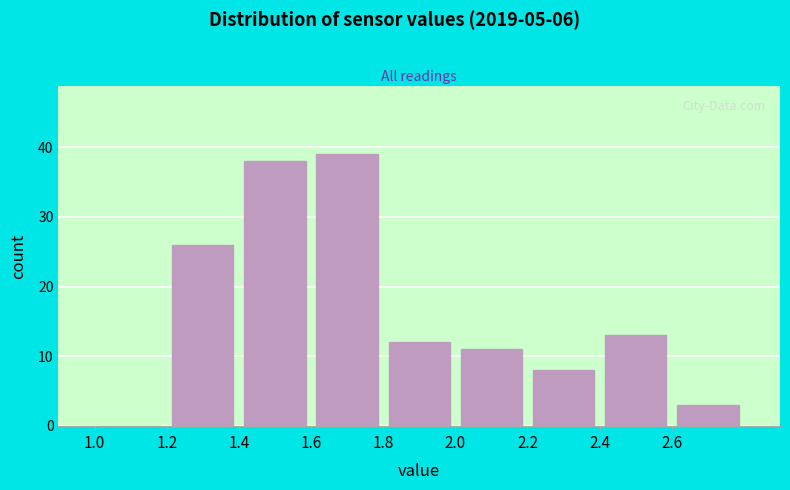

Reading left to right, transcribe this chart: for each bar, give the range it covers on the x-axis and its height. The values are not printed on the chart, so give them approximately, as read against the axis.

1.0 to 1.2: 0
1.2 to 1.4: 26
1.4 to 1.6: 38
1.6 to 1.8: 39
1.8 to 2.0: 12
2.0 to 2.2: 11
2.2 to 2.4: 8
2.4 to 2.6: 13
2.6 to 2.8: 3